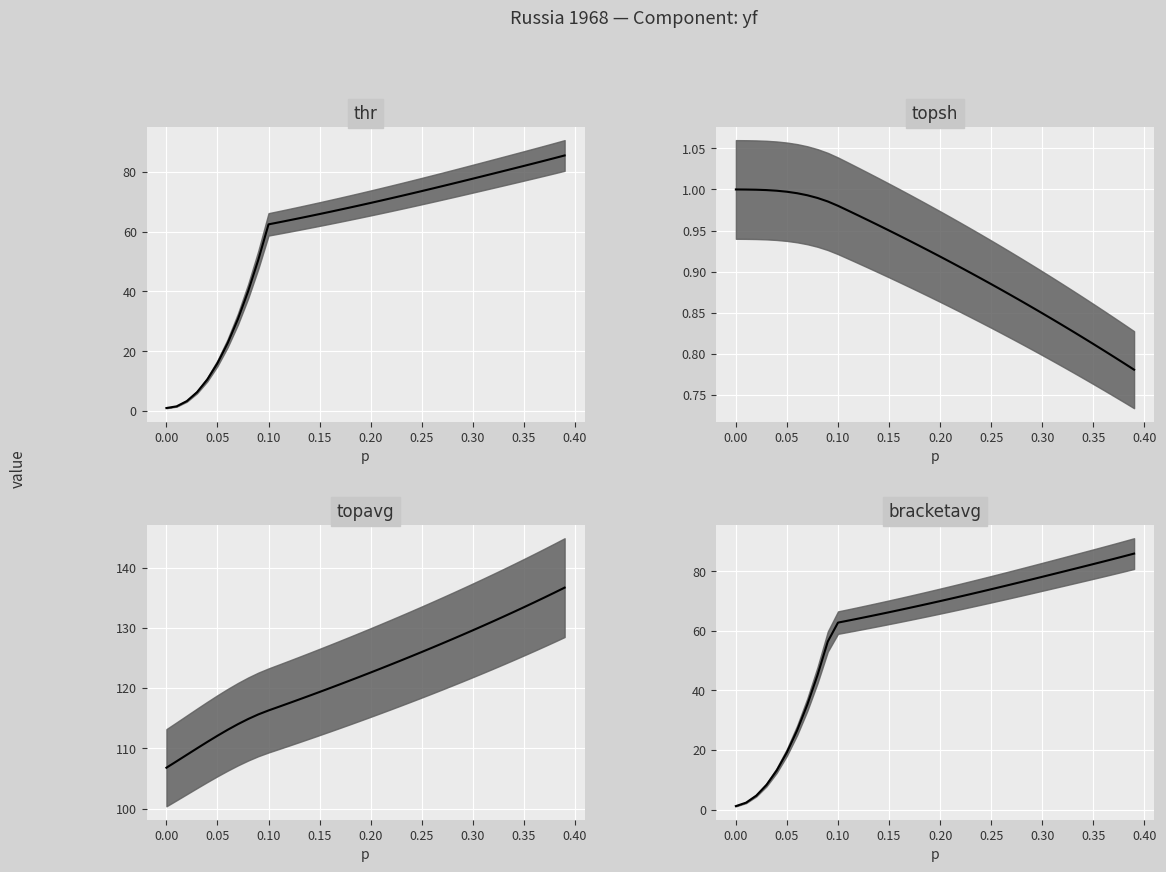

Reading right to left, list all the values displayed in this chart.

thr: 85.5	84.6	83.7	82.8	82.0	81.1	80.3	79.4	78.6	77.7	76.9	76.0	75.2	74.4	73.6	72.7	71.9	71.2	70.4	69.6	68.8	68.1	67.3	66.6	65.9	65.2	64.5	63.8	63.1	62.4	50.6	40.0	30.7	22.7	16.0	10.5	6.3	3.3	1.6	1.0
topsh: 0.8	0.8	0.8	0.8	0.8	0.8	0.8	0.8	0.8	0.8	0.9	0.9	0.9	0.9	0.9	0.9	0.9	0.9	0.9	0.9	0.9	0.9	0.9	0.9	1.0	1.0	1.0	1.0	1.0	1.0	1.0	1.0	1.0	1.0	1.0	1.0	1.0	1.0	1.0	1.0
topavg: 136.7	135.8	135.0	134.2	133.4	132.6	131.9	131.1	130.3	129.6	128.9	128.1	127.4	126.7	126.0	125.3	124.6	123.9	123.3	122.6	121.9	121.3	120.6	120.0	119.4	118.7	118.1	117.5	116.9	116.3	115.6	114.9	114.0	113.1	112.1	111.1	110.0	108.9	107.9	106.8
bracketavg: 85.9	85.0	84.1	83.3	82.4	81.5	80.7	79.8	79.0	78.1	77.3	76.4	75.6	74.8	74.0	73.1	72.3	71.5	70.8	70.0	69.2	68.5	67.7	67.0	66.2	65.5	64.8	64.1	63.4	62.8	56.4	45.2	35.3	26.6	19.2	13.1	8.3	4.7	2.3	1.2